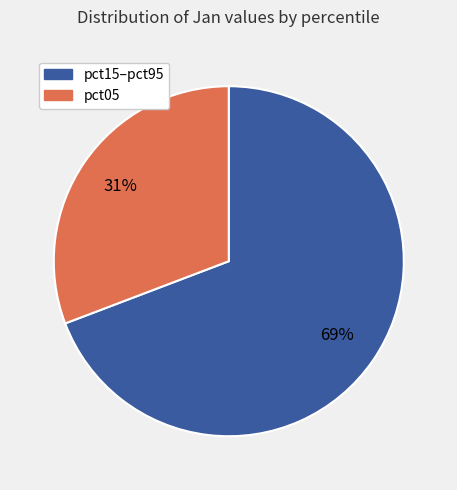

Does any single category account for the majority?

Yes